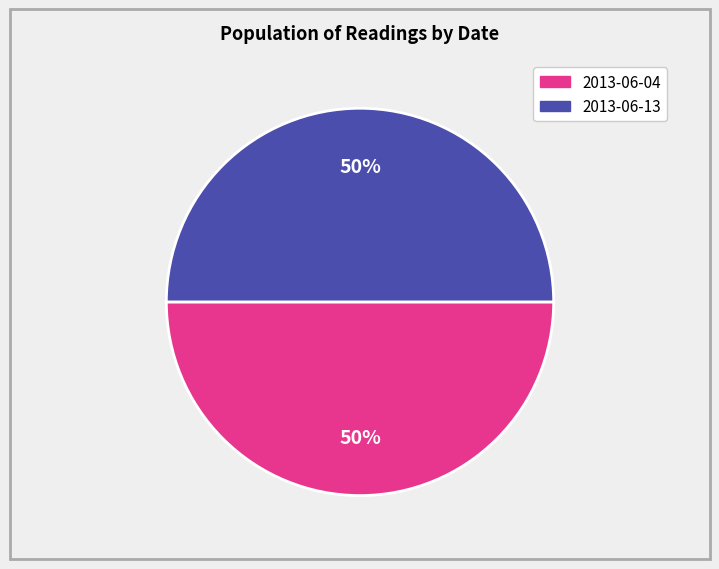

Combined, do 2013-06-13 and 2013-06-04 account for over 50%?

Yes